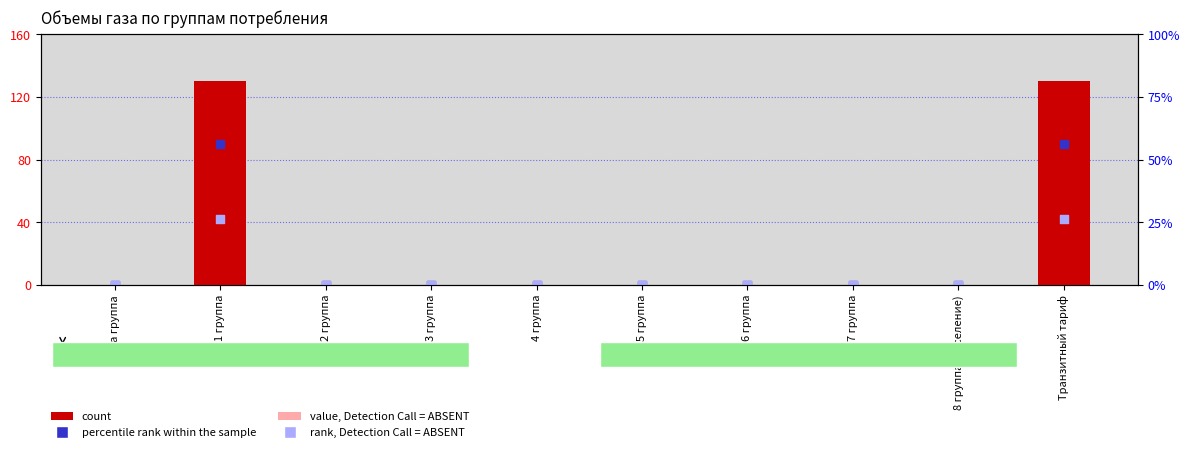

What are all the series names shown in the legend?

count, value, Detection Call = ABSENT, percentile rank within the sample, rank, Detection Call = ABSENT